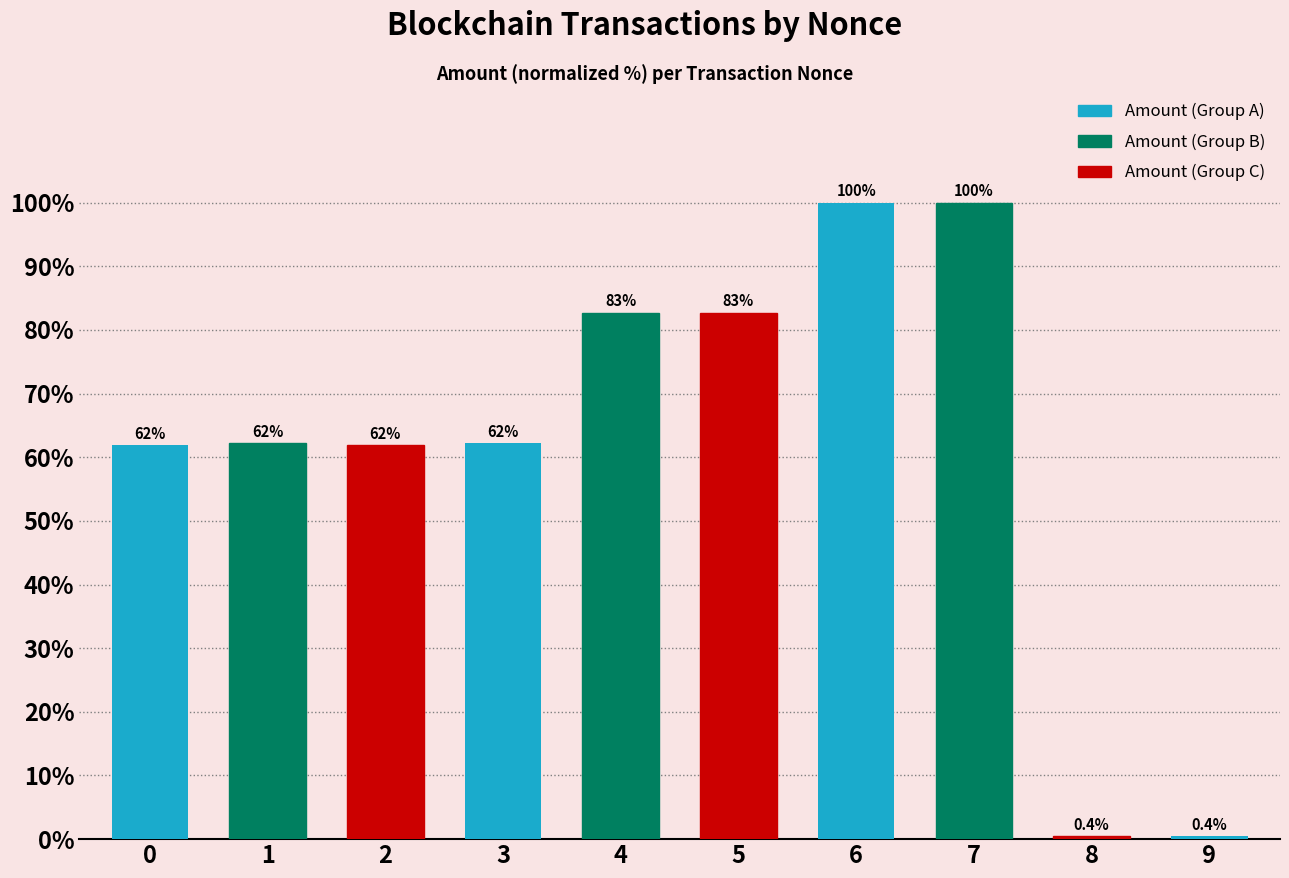

Reading left to right, transcribe all the data shown in this chart.

61.9	62.2	61.9	62.2	82.7	82.7	100.0	100.0	0.4	0.4